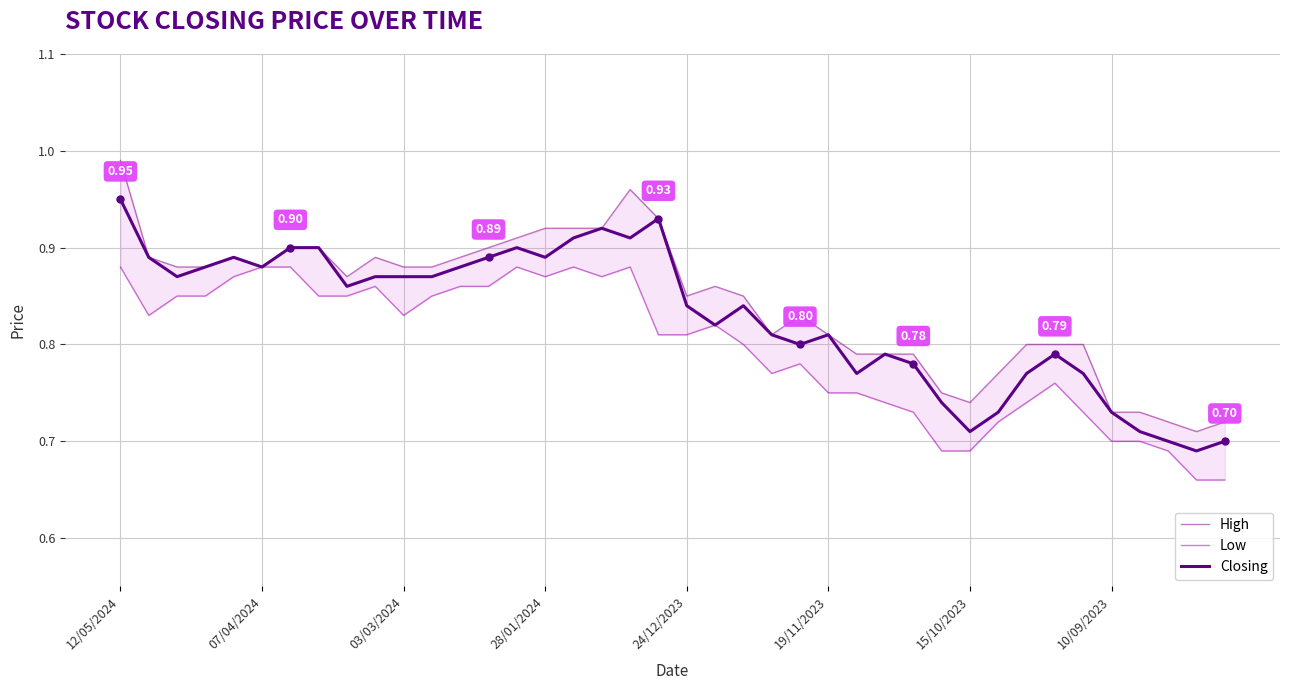

How many interior local valleys does the Low series have?

5